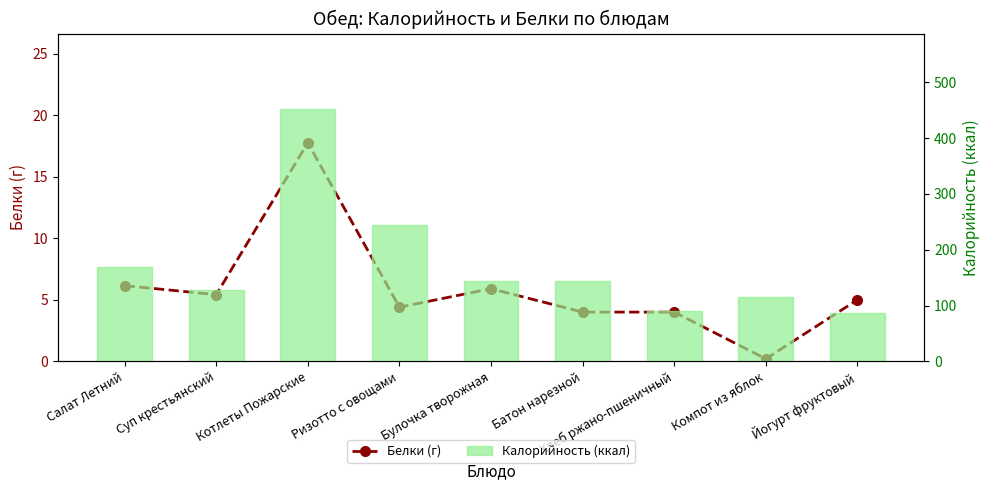

Reading left to right, transcribe all the data shown in this chart.

Белки (г): 6.2	5.4	17.8	4.4	5.9	4.0	4.0	0.2	5.0
Калорийность (ккал): 169.0	128.0	452.0	244.0	144.0	144.0	90.0	115.0	87.0